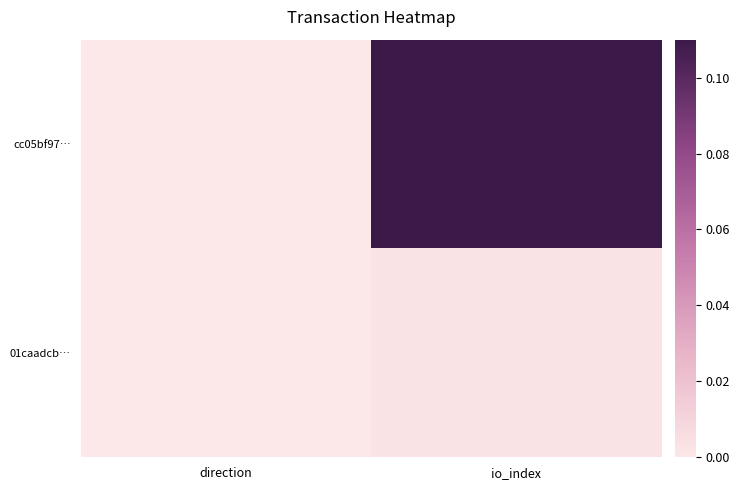

List the series in order of their overall mean, highest first.

cc05bf97…, 01caadcb…